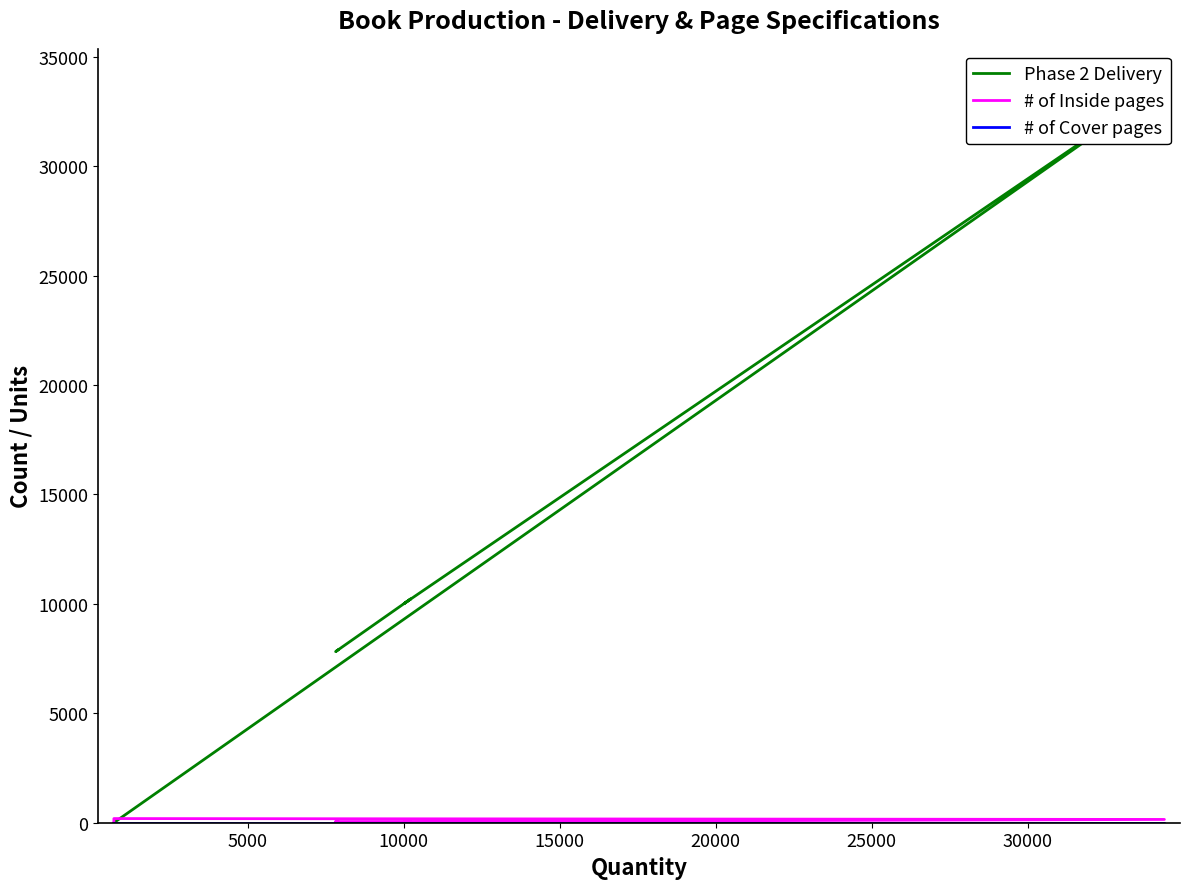

What is the lowest value of the # of Inside pages series?

48